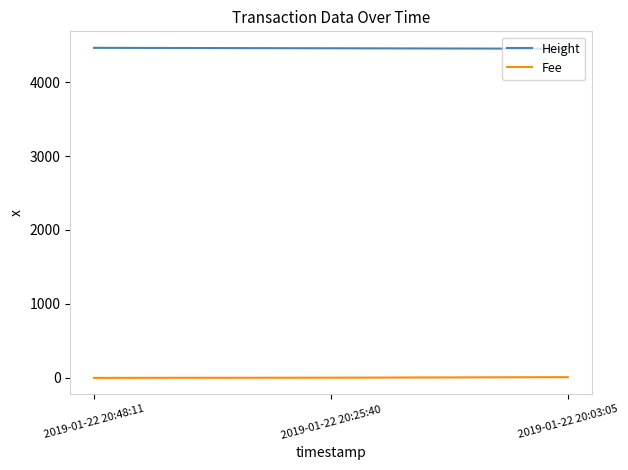

Rank the series by their average value, from lowest to highest.

Fee, Height